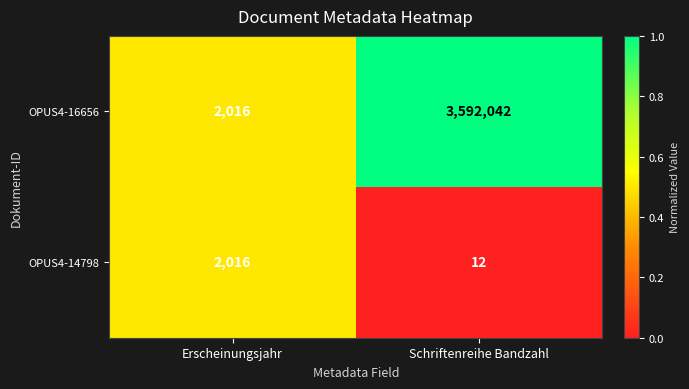

Reading left to right, extract all data points from this chart.

OPUS4-16656: 2016	3592042
OPUS4-14798: 2016	12